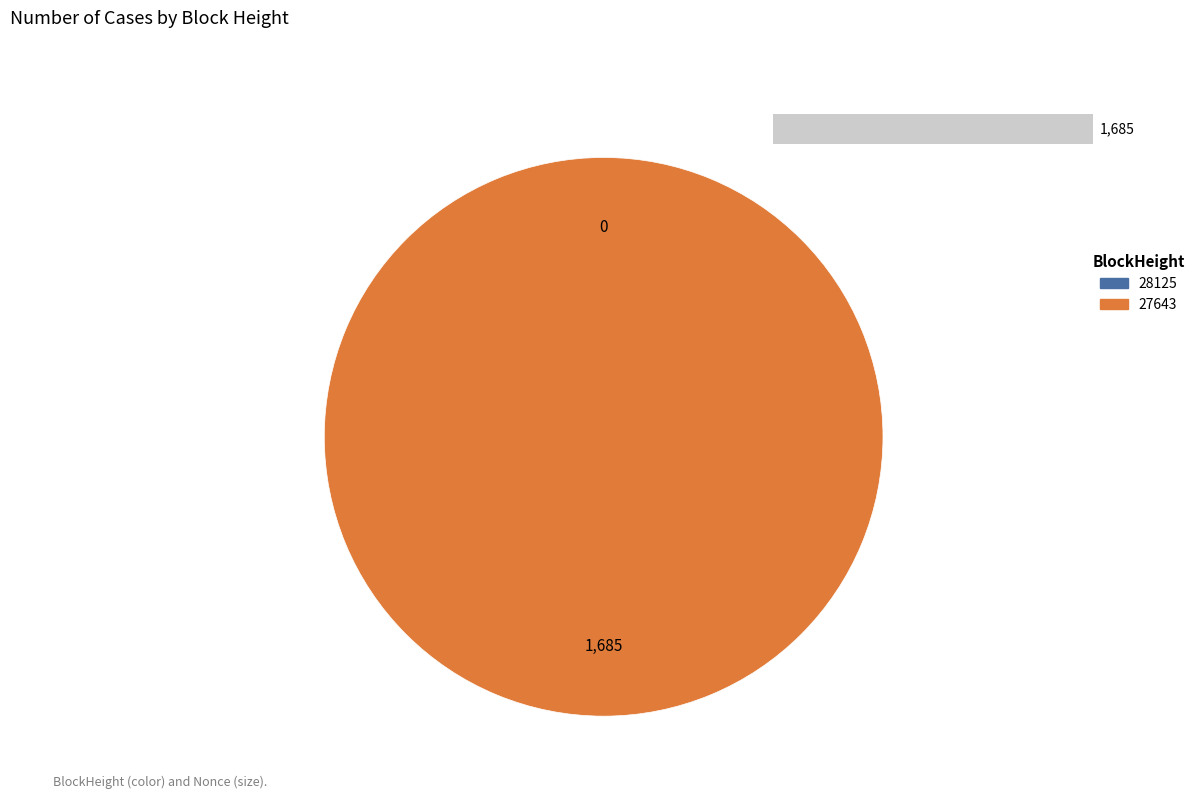

Which category has the biggest portion of the pie?

27643